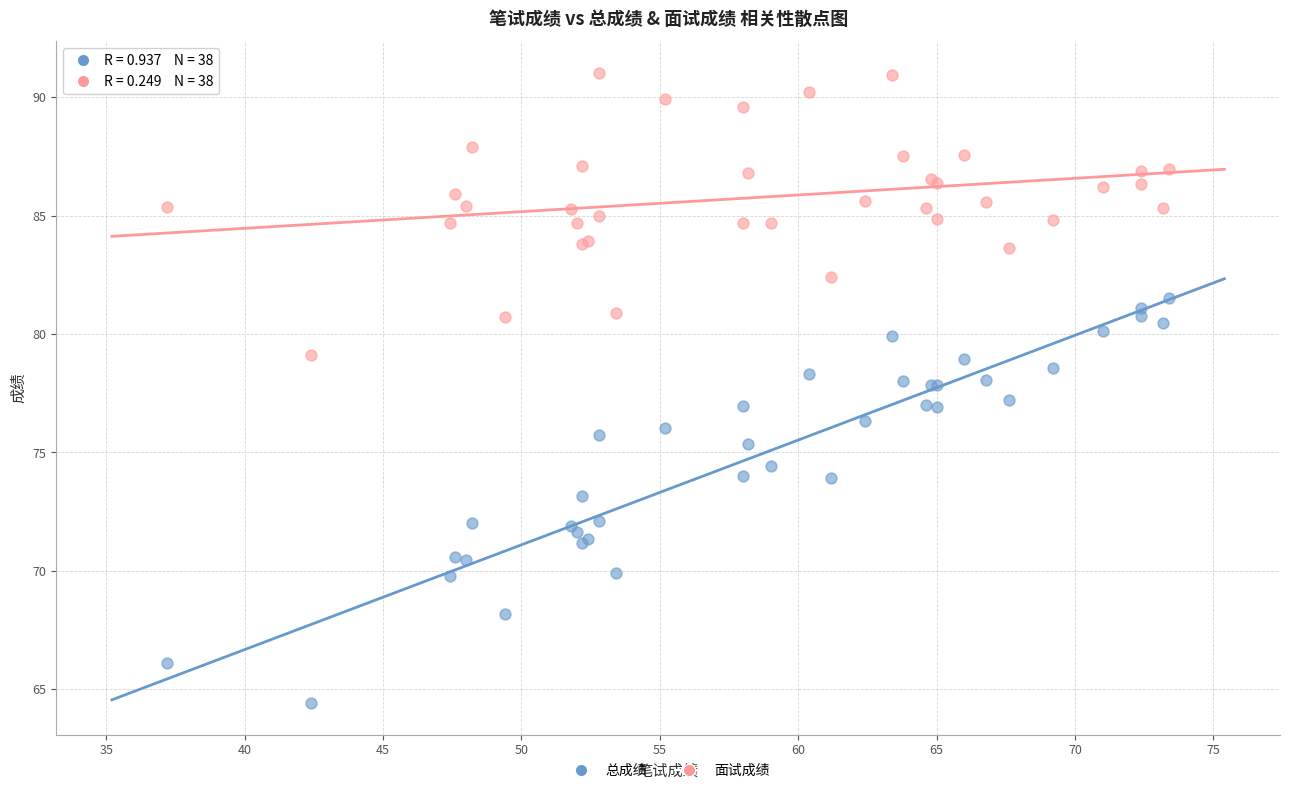

Which series reaches the maximum Y coordinate?

面试成绩